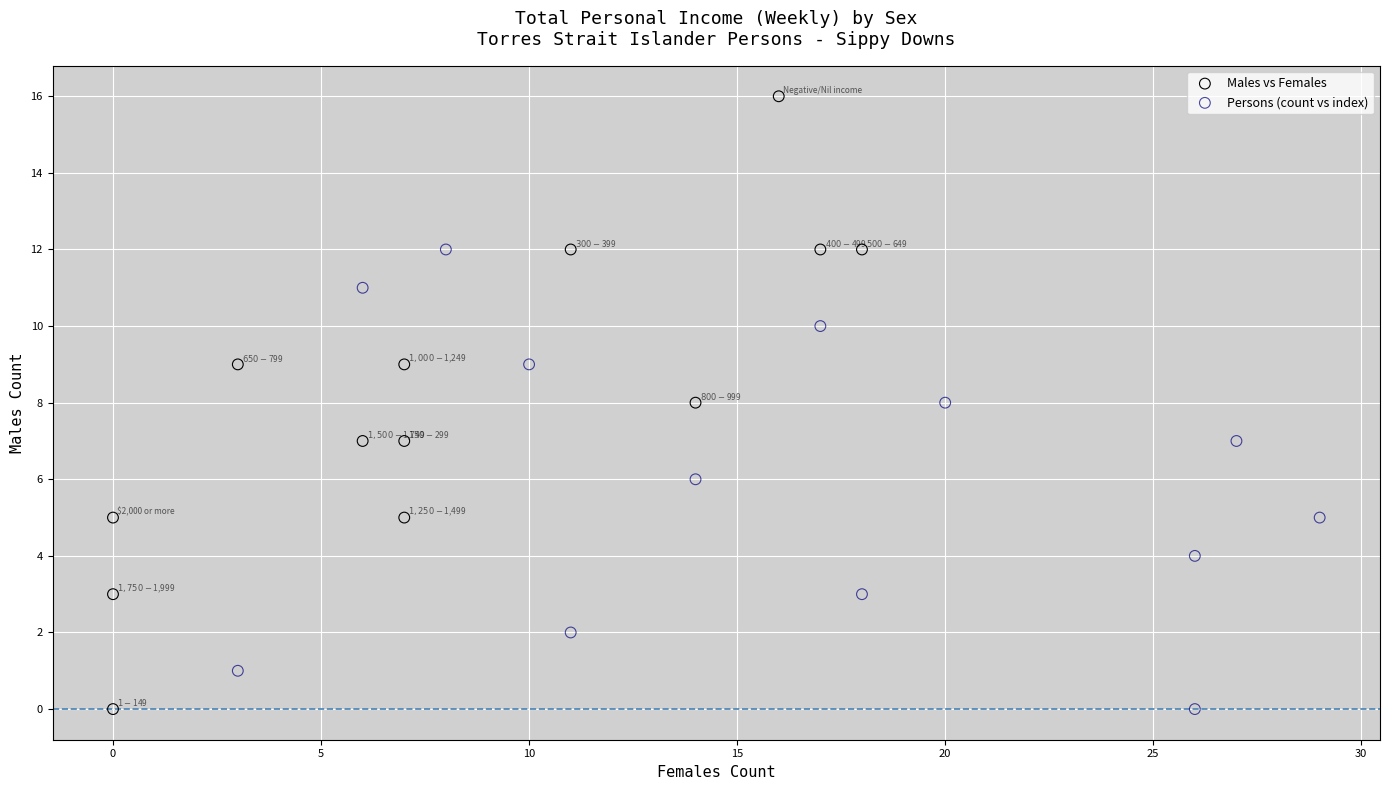

Which series contains the highest Y value?

Males vs Females